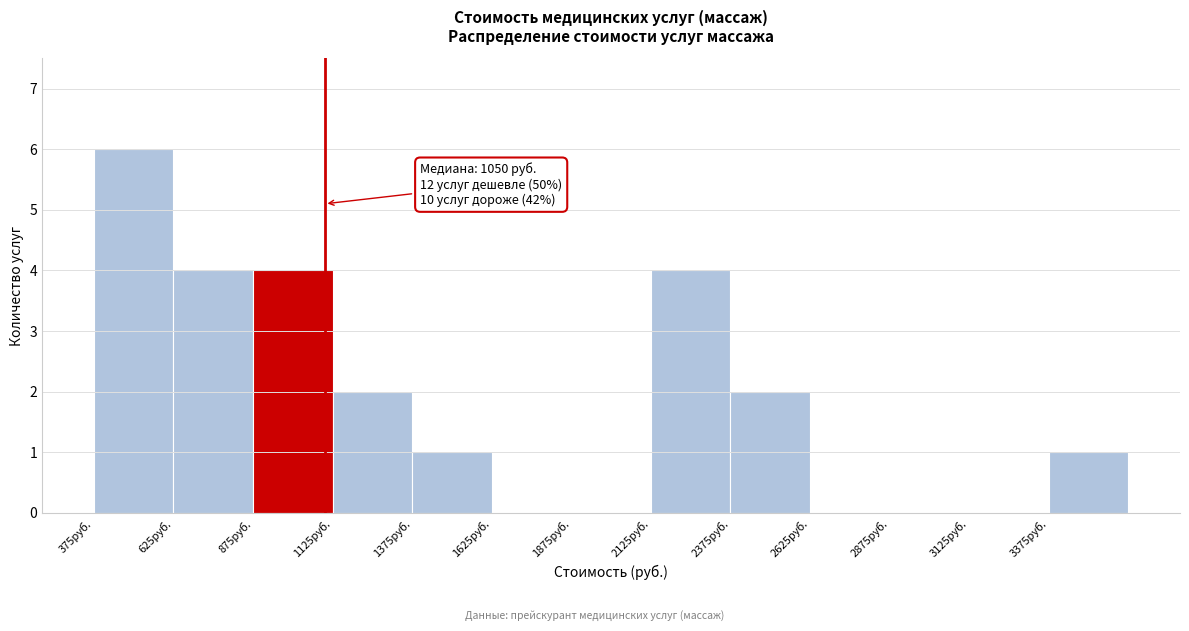

Over which range of the x-axis is the bar tallest?

375 to 625